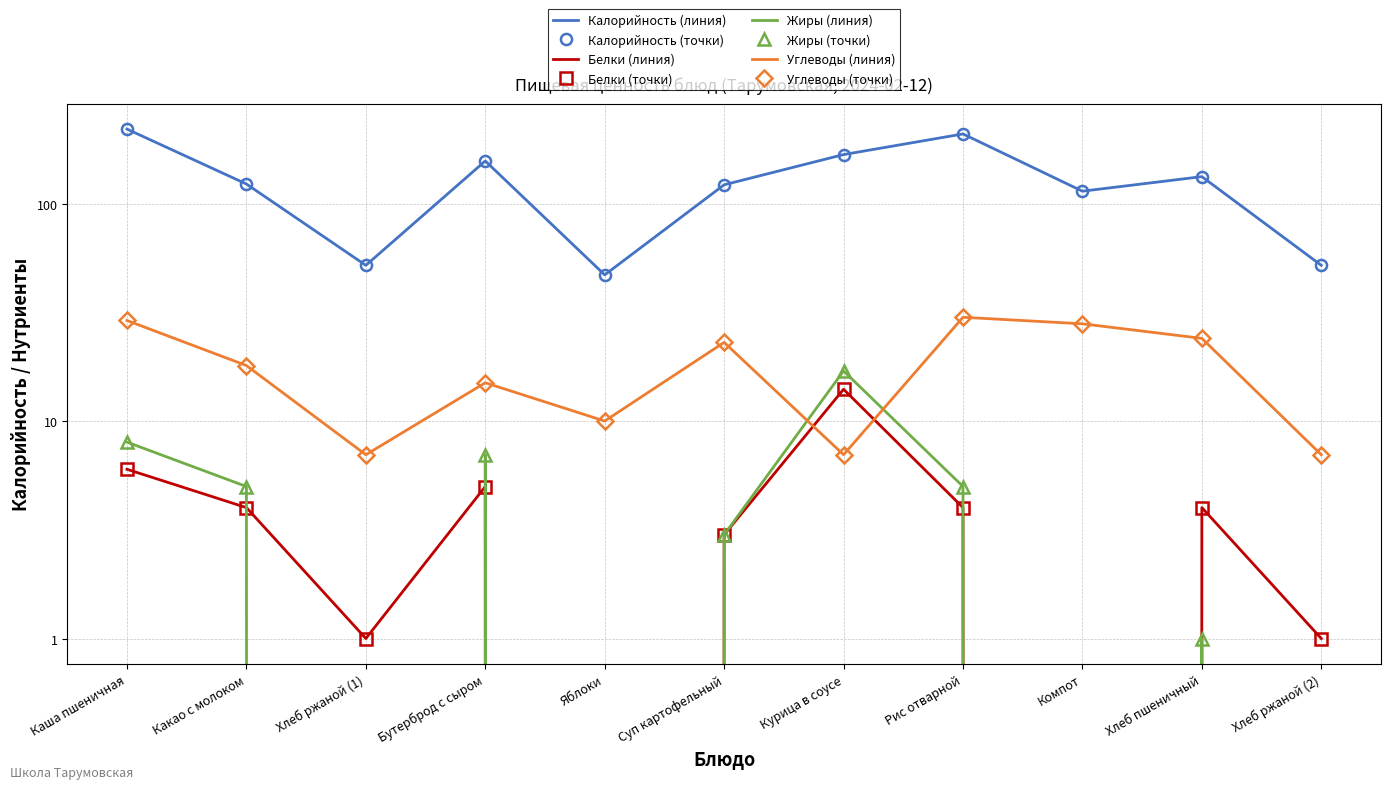

What is the label of the 2nd point from the right?

Хлеб пшеничный